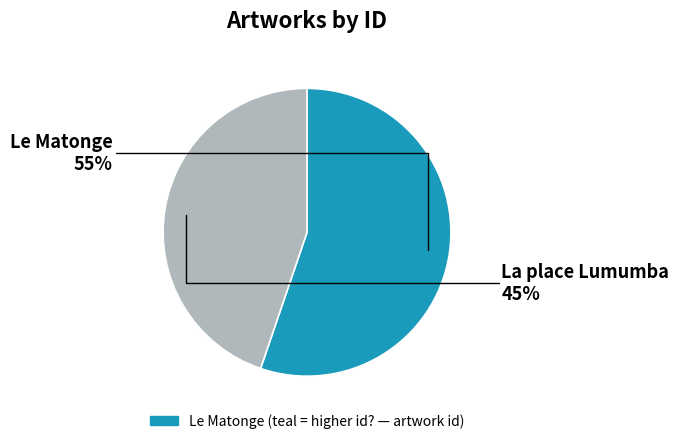

What is the largest slice in the pie chart?

Le Matonge